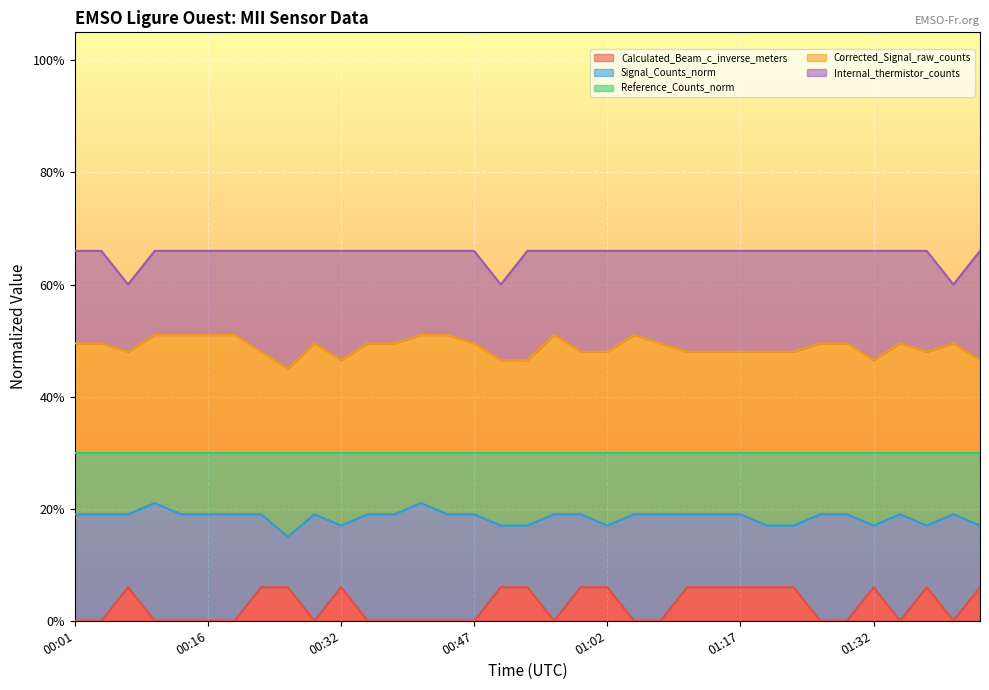

At which category does the chart reach its peak across all series?

00:01